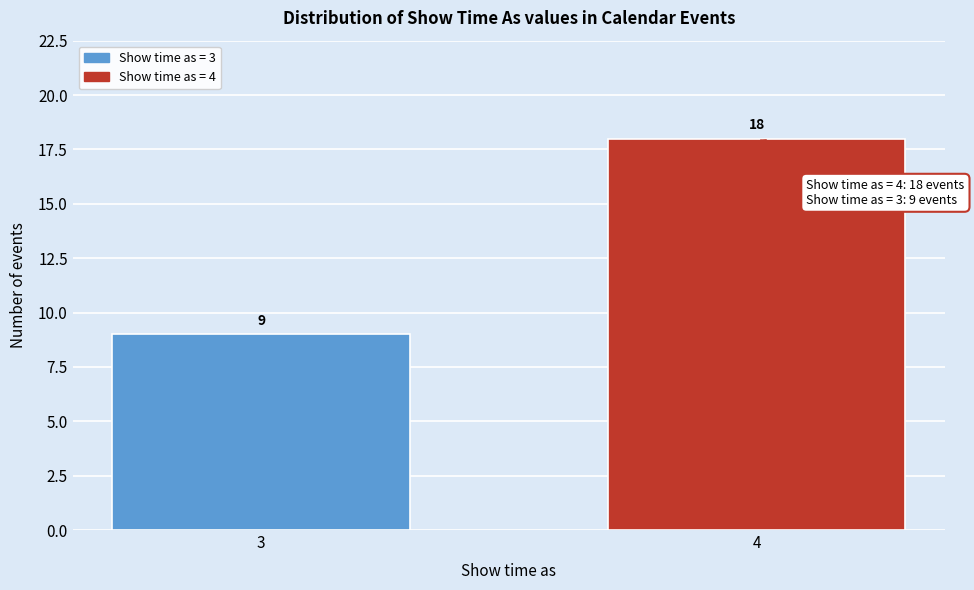

Reading left to right, extract all data points from this chart.

9	18